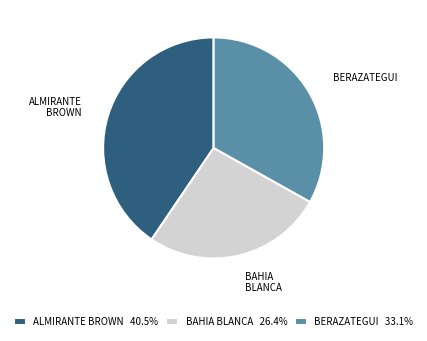

Which slice is the largest?

ALMIRANTE BROWN